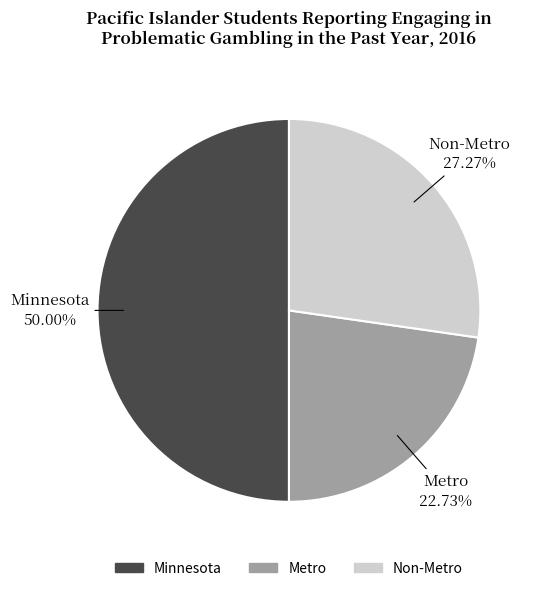

To the nearest percent, what is the difference between the largest and smallest slice percentages?

27%